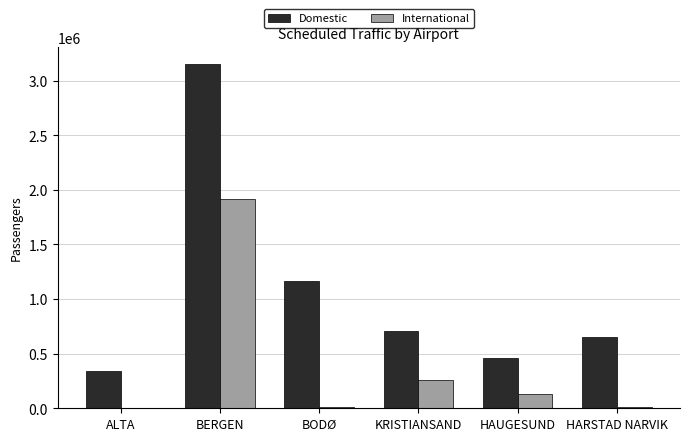

True or false: International has a value of 126438 at HAUGESUND.

True